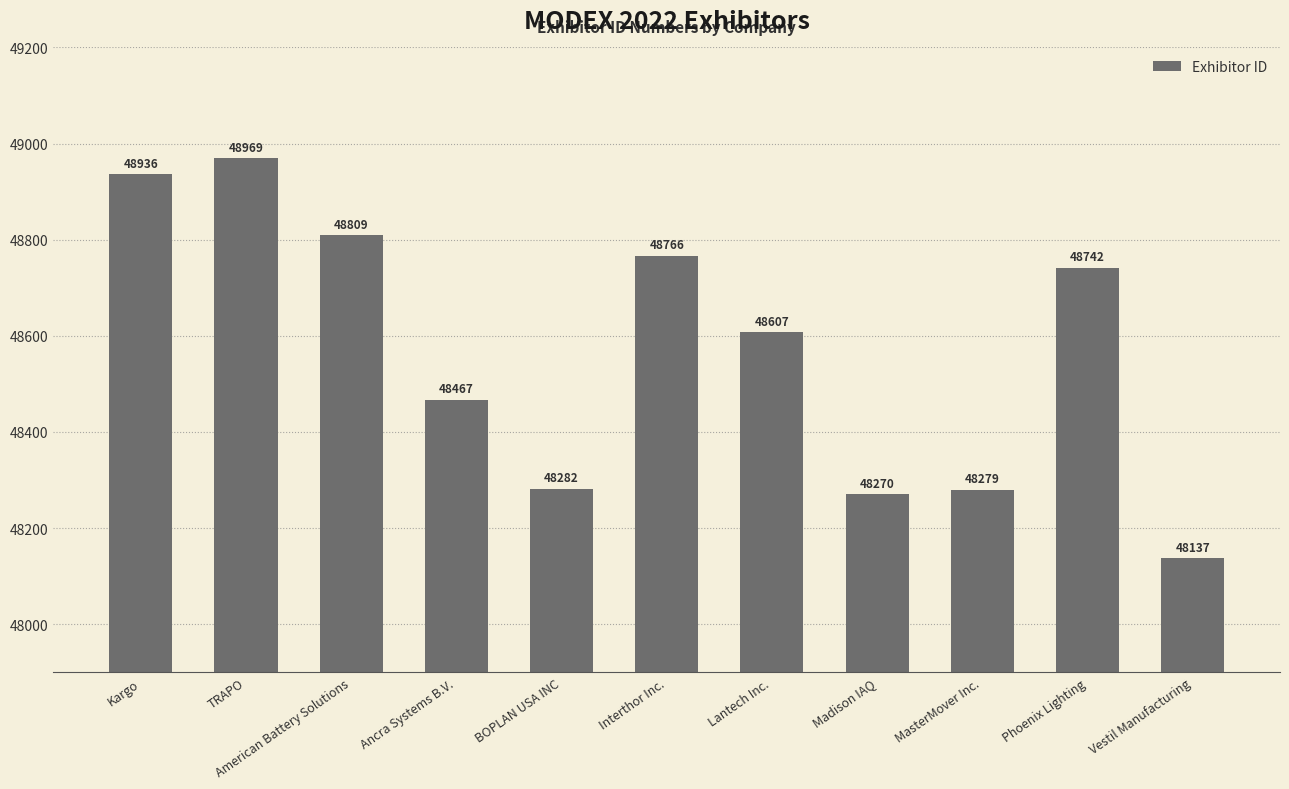

What is the change in value from Interthor Inc. to Vestil Manufacturing?

-629